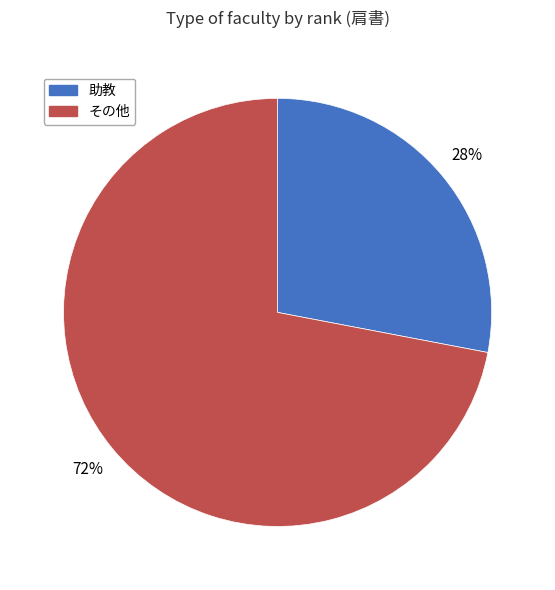

To the nearest percent, what is the average slice percentage?

50%